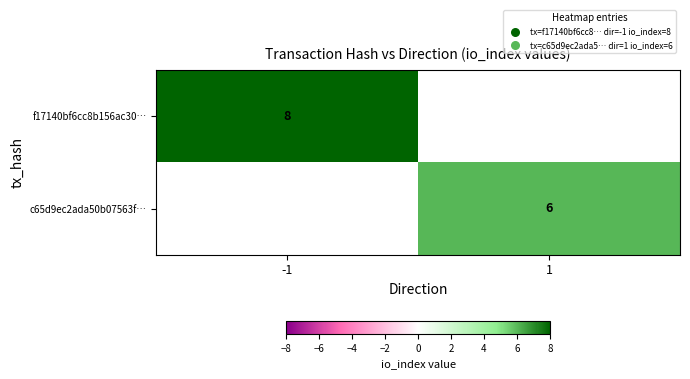

Which category has the highest value across all series?

-1